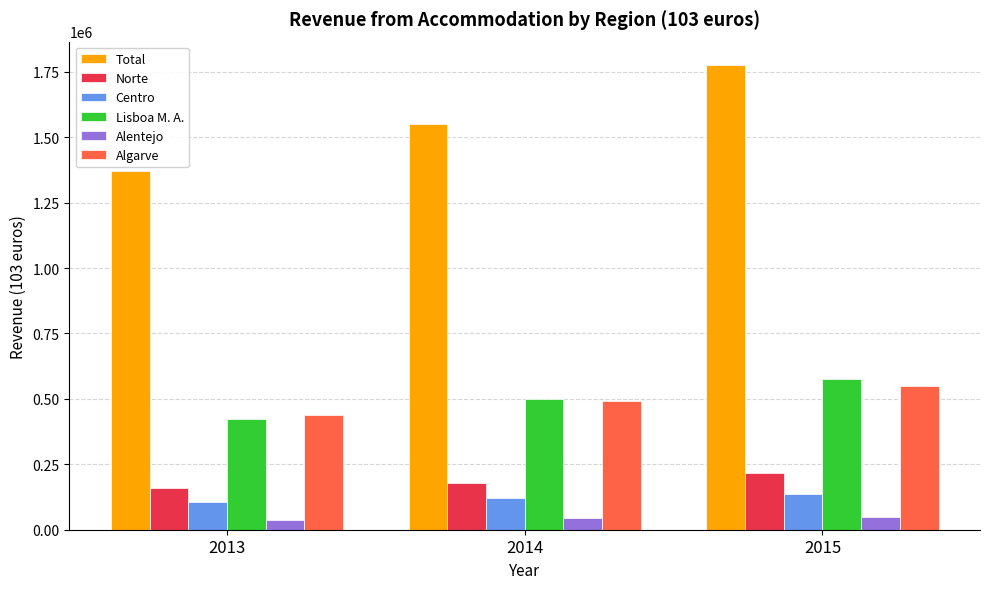

Which series has the widest spread of values?

Total